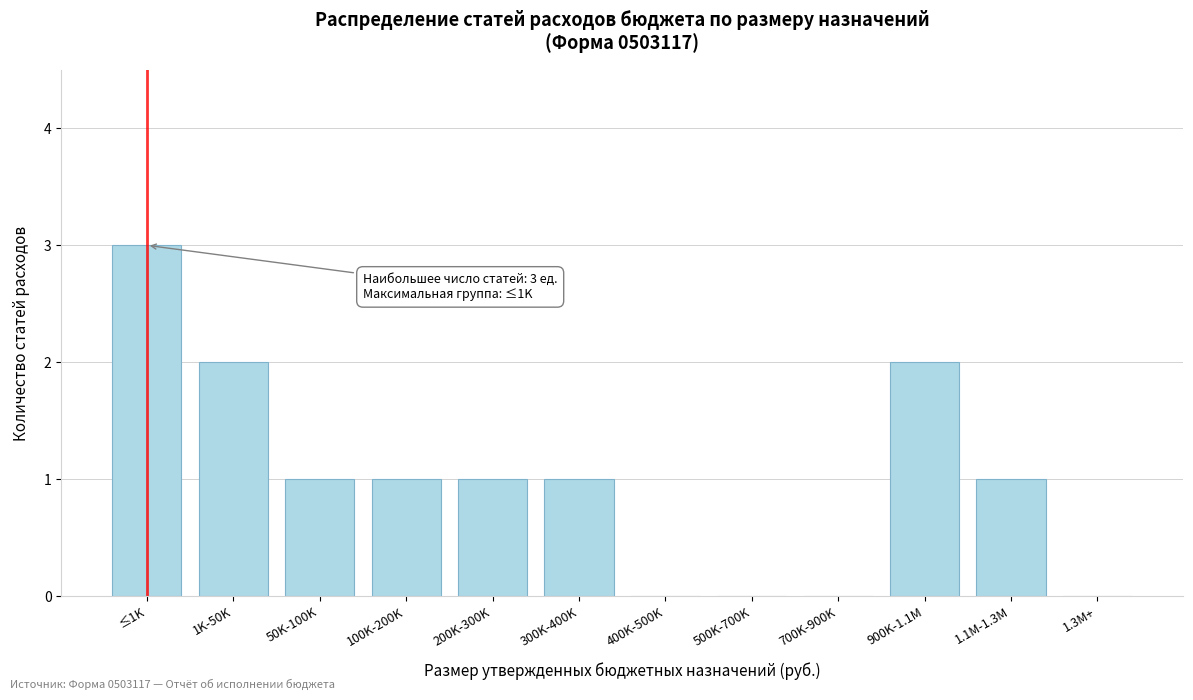

Reading left to right, extract all data points from this chart.

≤1K=3	1K-50K=2	50K-100K=1	100K-200K=1	200K-300K=1	300K-400K=1	400K-500K=0	500K-700K=0	700K-900K=0	900K-1.1M=2	1.1M-1.3M=1	1.3M+=0